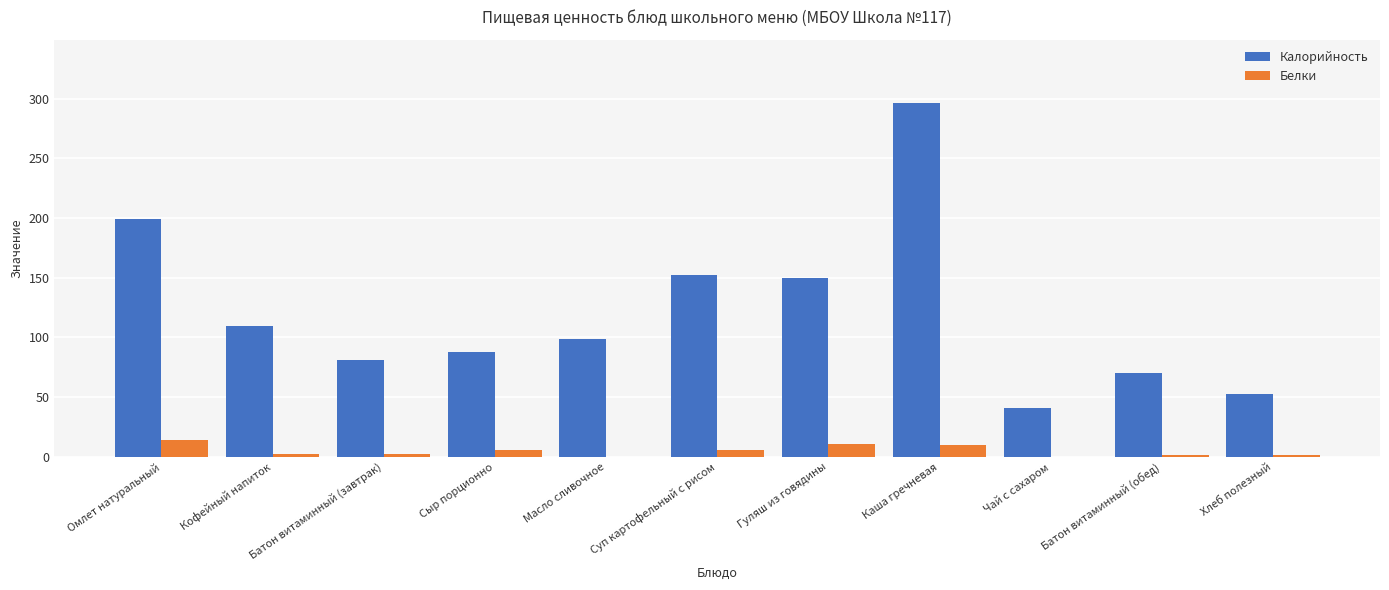

What is the average value of the Калорийность series?

121.7